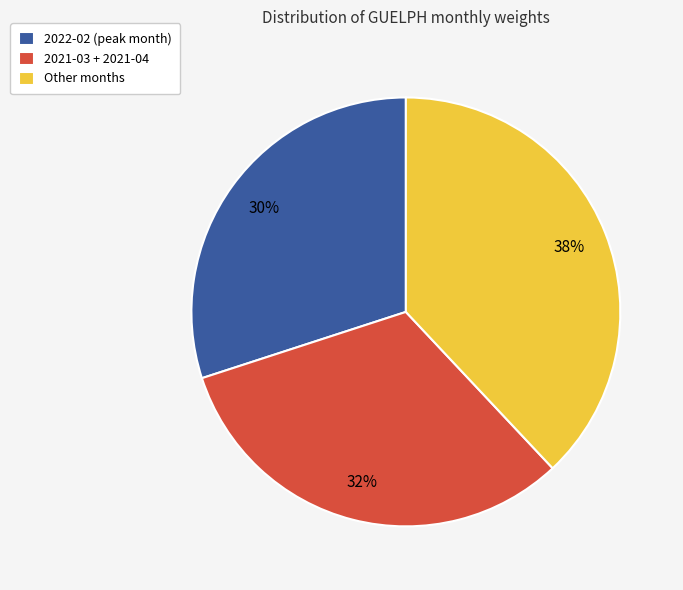

Is the sum of Other months and 2022-02 (peak month) greater than half?

Yes